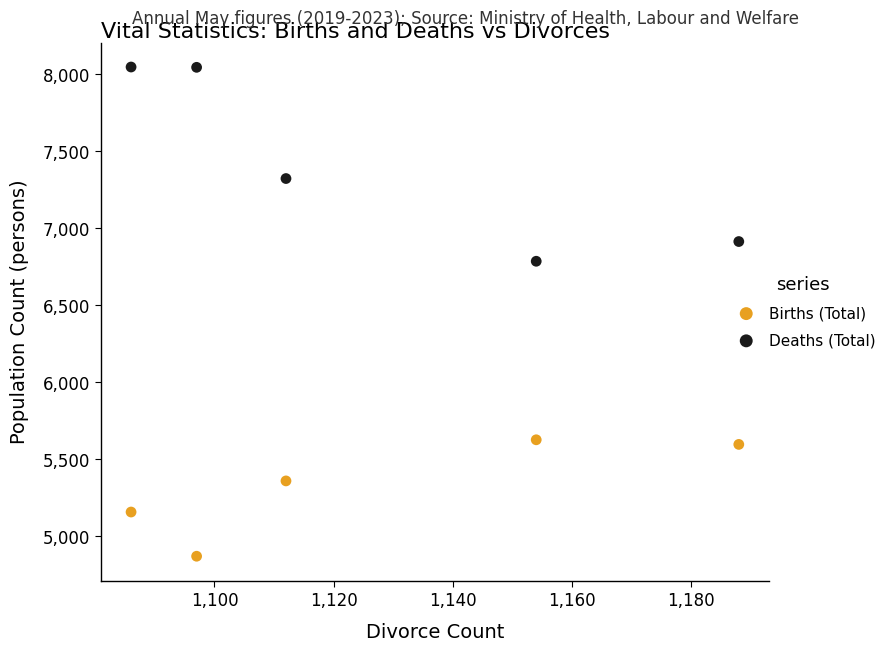

Across all data points, what is the range of X values (max minus min)?

102